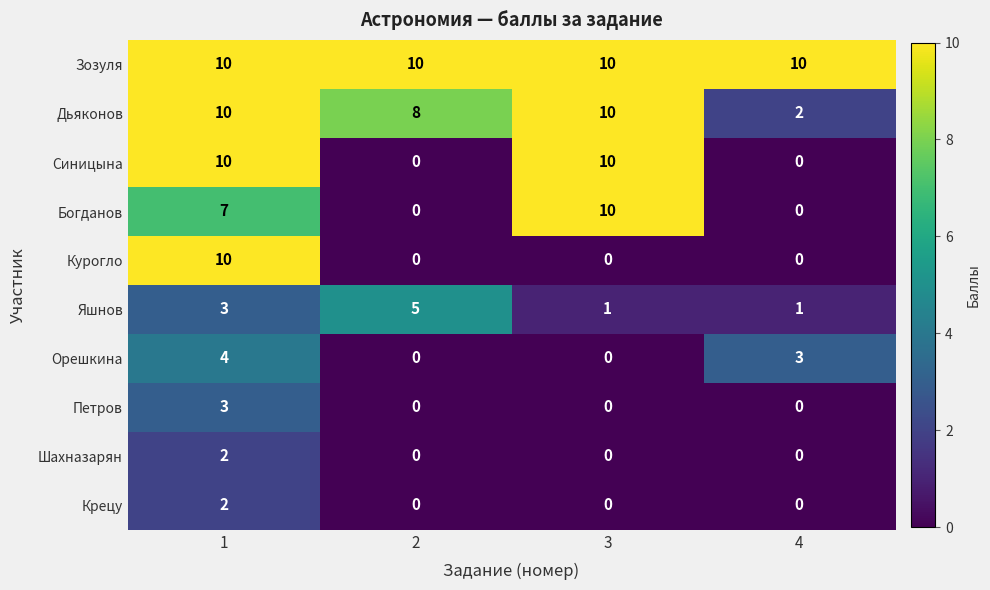

Count the number of categories in the chart.

4